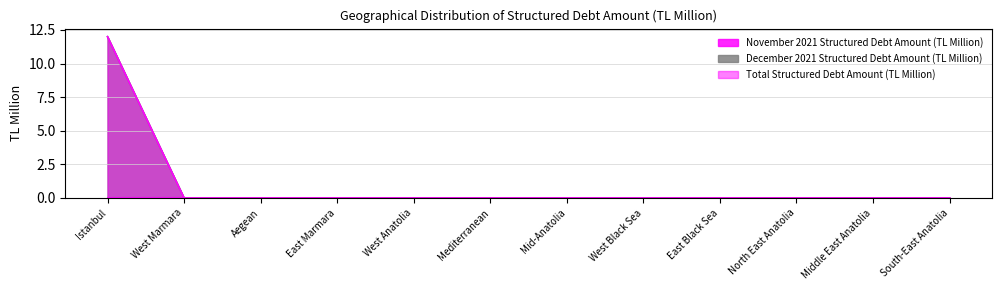

The value of Total Structured Debt Amount (TL Million) at Aegean is 0. True or false?

True